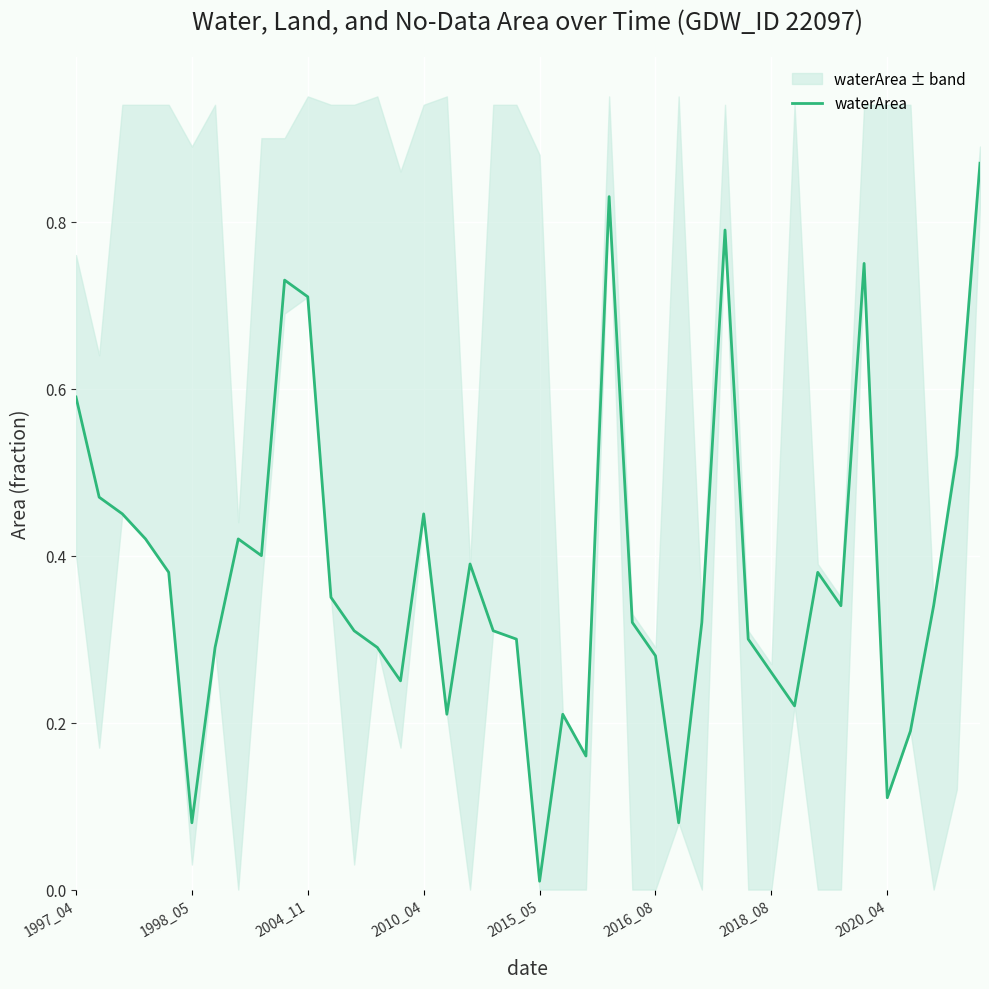

The chart shows a value of 0.1 at 13. True or false?

False